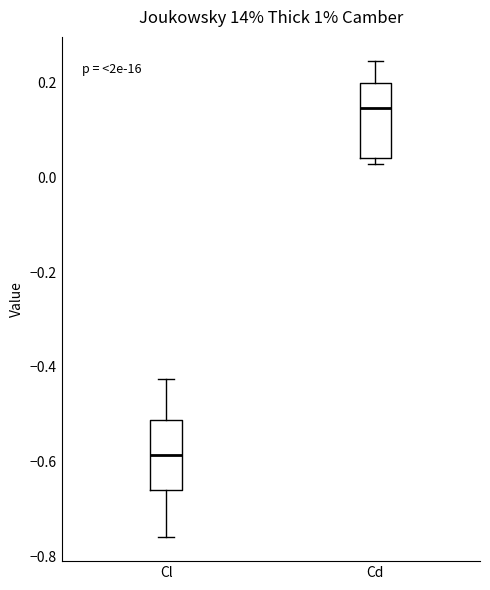

Where does the median line of the box for Cd sit on the y-axis? The values are not printed on the chart, so give them approximately, as read against the axis.

0.14